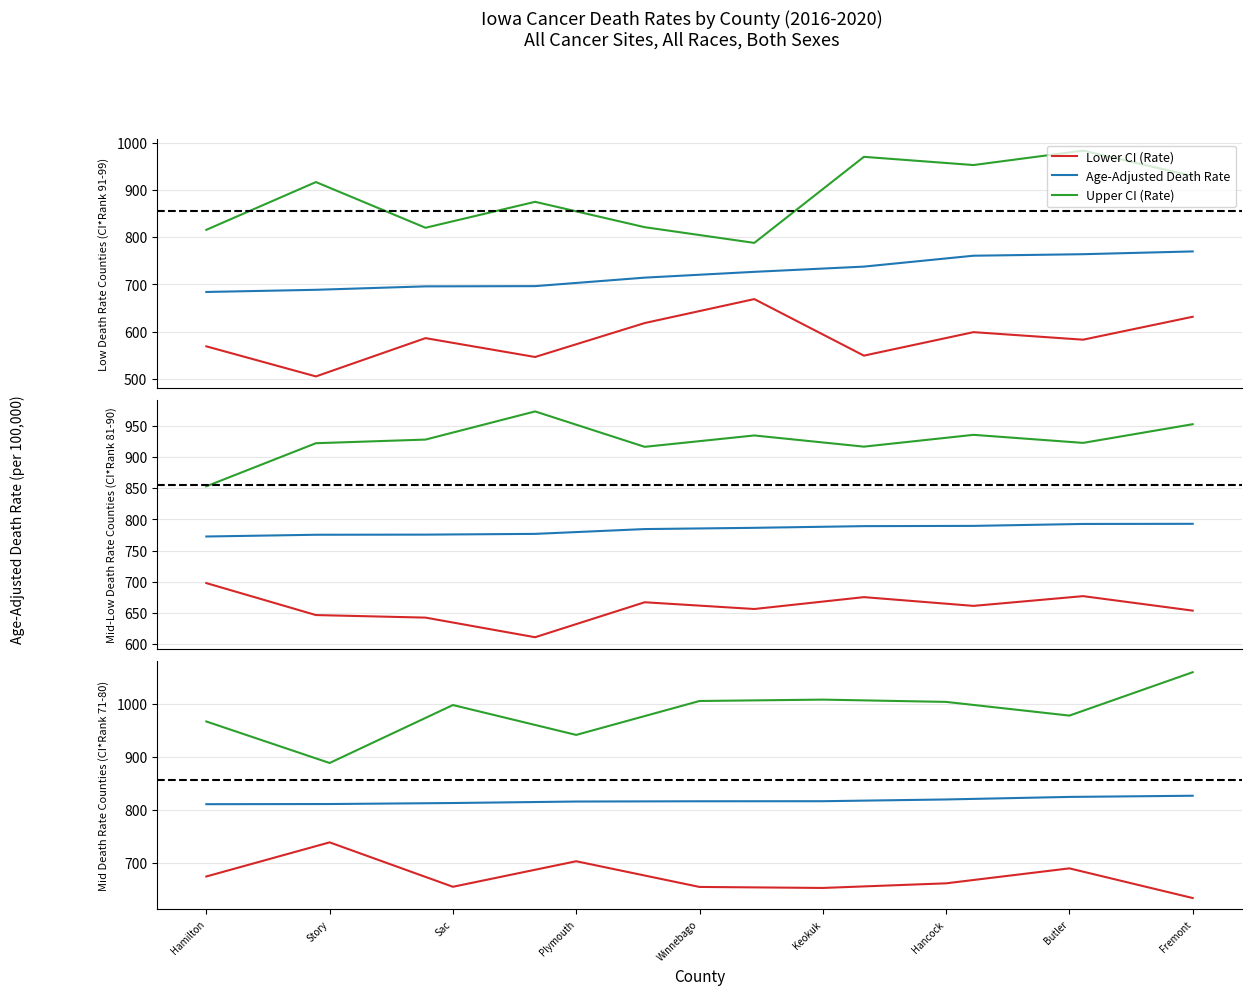

How many lines are shown in the chart?

3